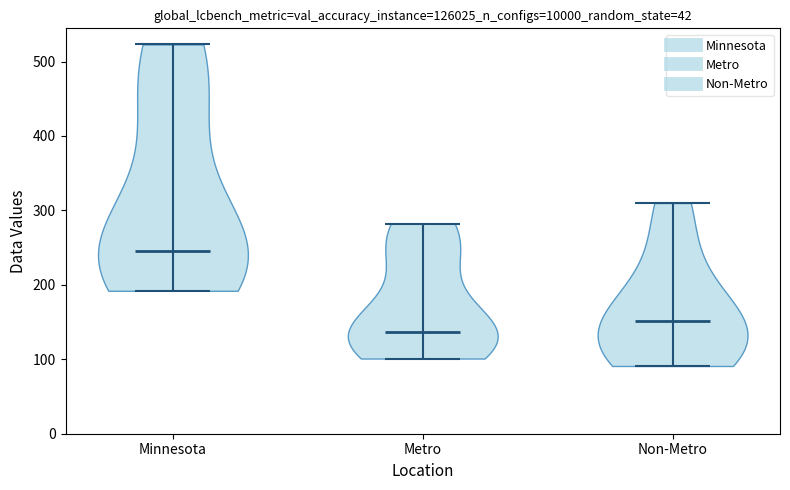

Where does the median line of the violin for Non-Metro sit on the y-axis? The values are not printed on the chart, so give them approximately, as read against the axis.

150